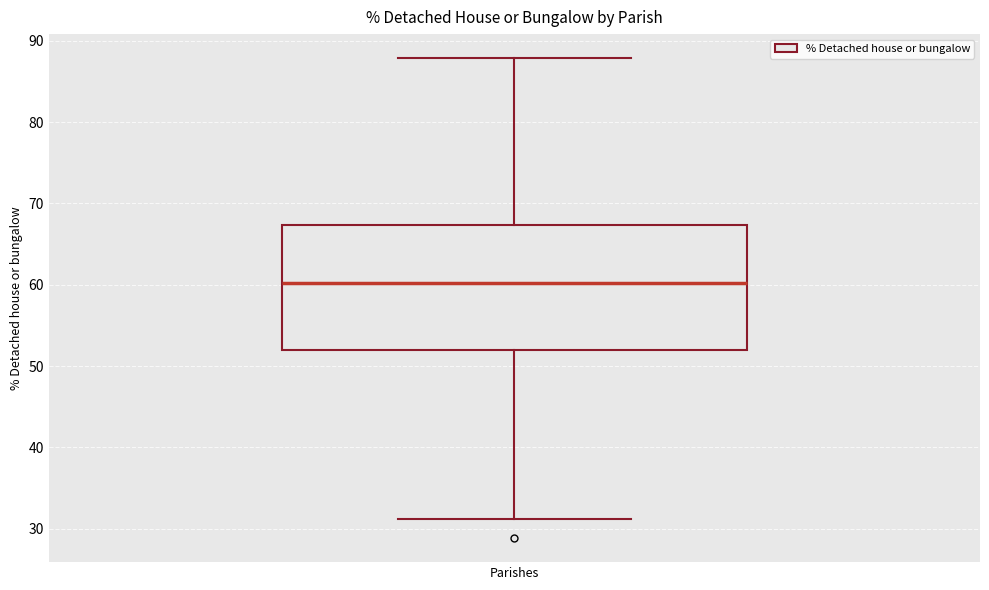

Transcribe this box plot: give where the median line is, the range the box spans, and where the two whiskers end, as read against the y-axis. The values are not printed on the chart, so give them approximately, as read against the axis.

median 60, box 52 to 67, whiskers 31 to 88